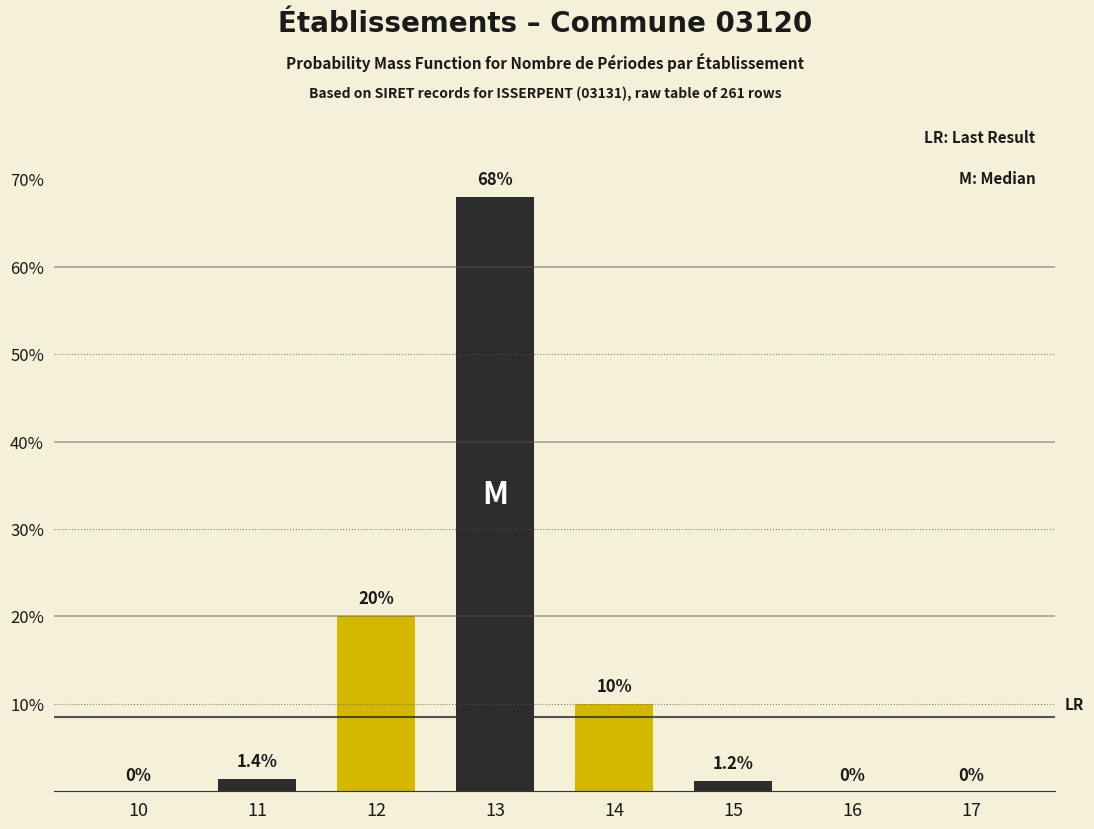

Reading left to right, list all the values displayed in this chart.

10=0.0	11=1.4	12=20.0	13=68.0	14=10.0	15=1.2	16=0.0	17=0.0